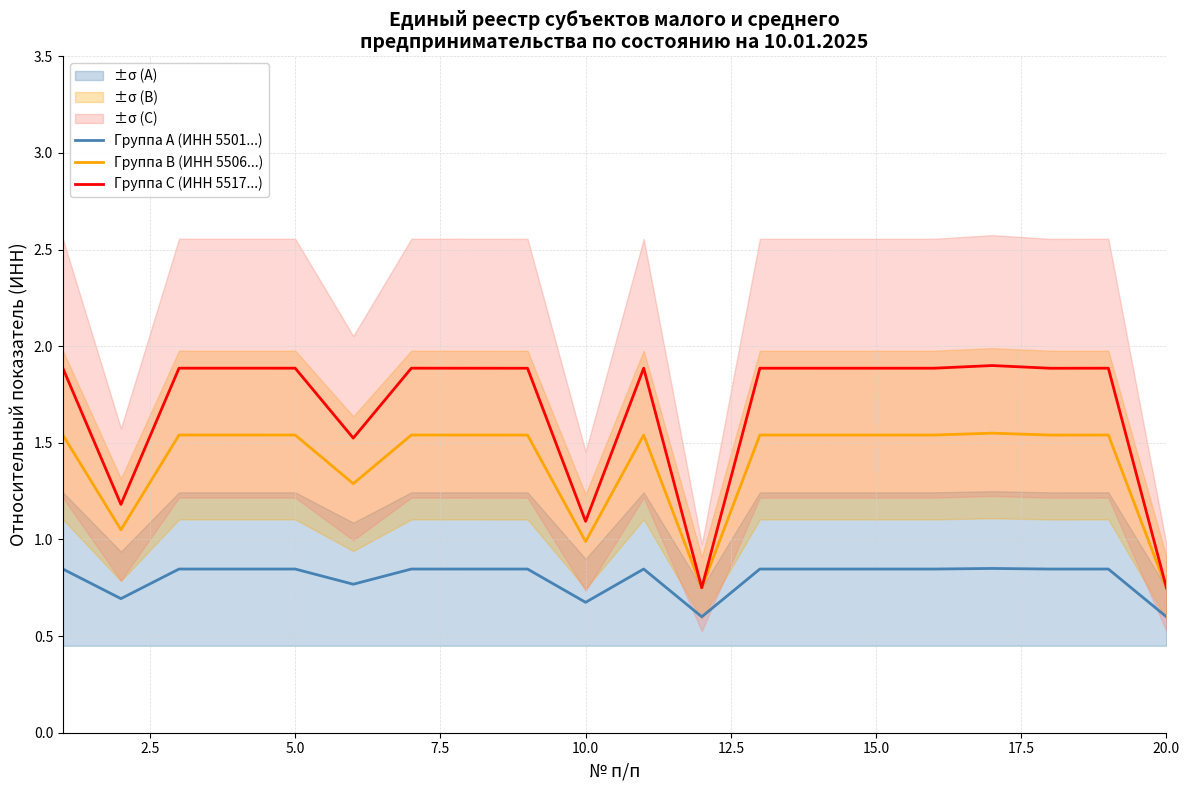

How many values in the Группа B (ИНН 5506...) series exceed 1?

17